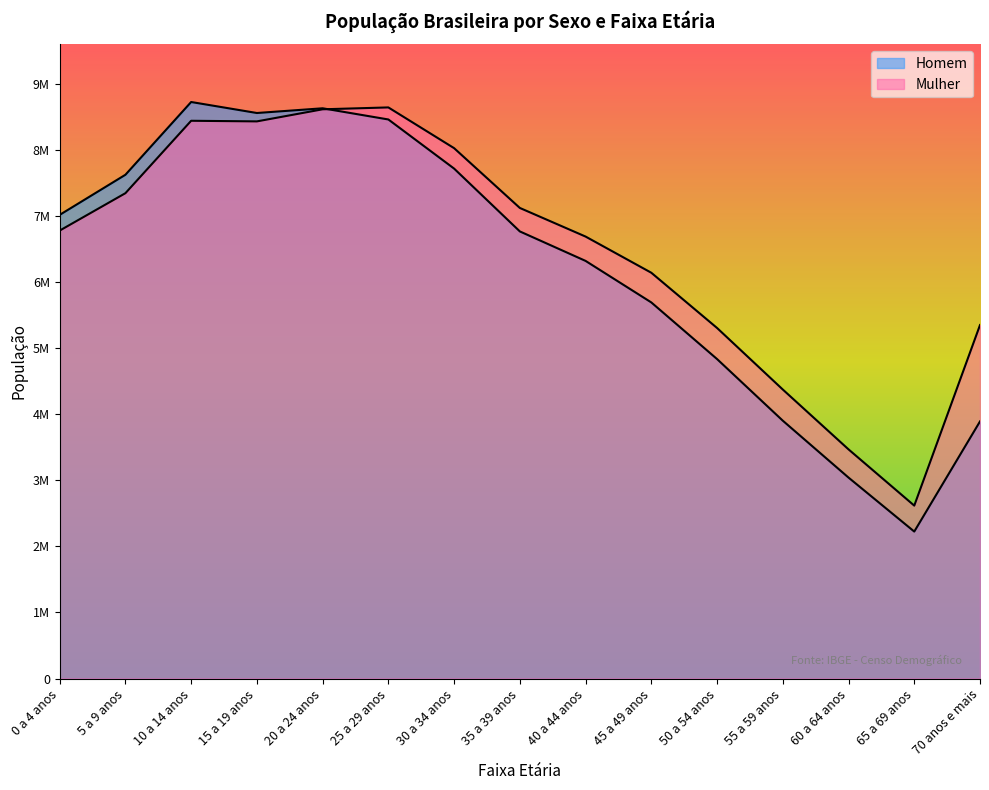

Reading right to left, what are all the values shown in this chart?

Homem: 3891011	2224065	3041035	3902344	4834995	5692014	6320568	6766664	7717658	8460995	8630229	8558868	8725413	7624144	7016987
Mulher: 5349656	2616745	3468085	4373877	5305407	6141338	6688796	7121915	8026854	8643419	8614963	8432004	8441348	7345231	6779171